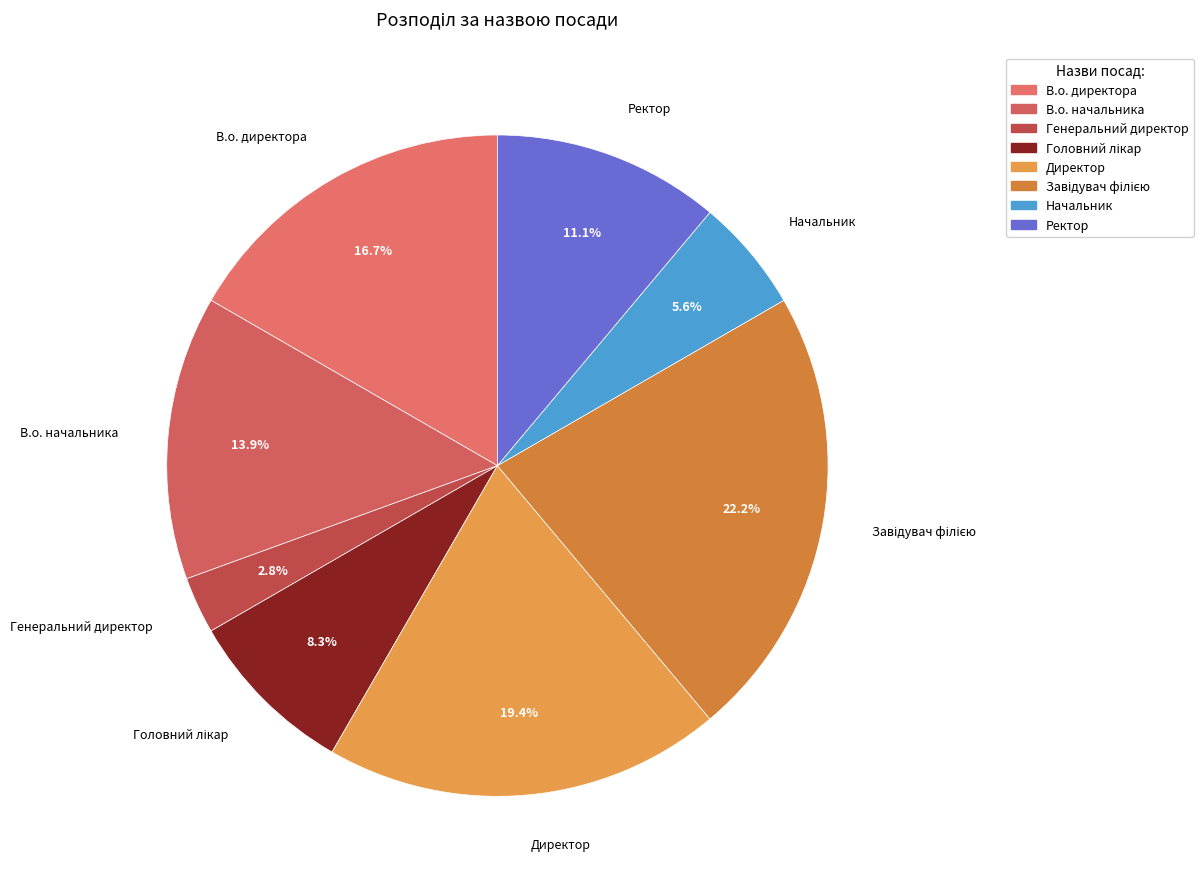

Is there any slice that represents more than half of the pie?

No